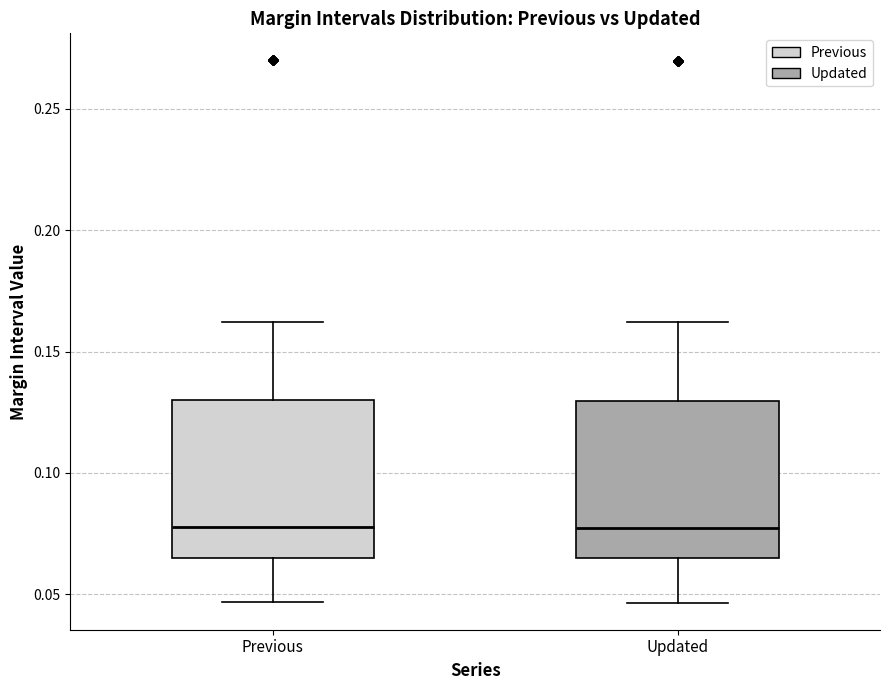

Reading left to right, read every box against the y-axis: the position of its median line, the range the box covers, and the ends of its whiskers. The values are not printed on the chart, so give them approximately, as read against the axis.

Previous: median 0.080, box 0.065 to 0.130, whiskers 0.045 to 0.160
Updated: median 0.075, box 0.065 to 0.130, whiskers 0.045 to 0.160